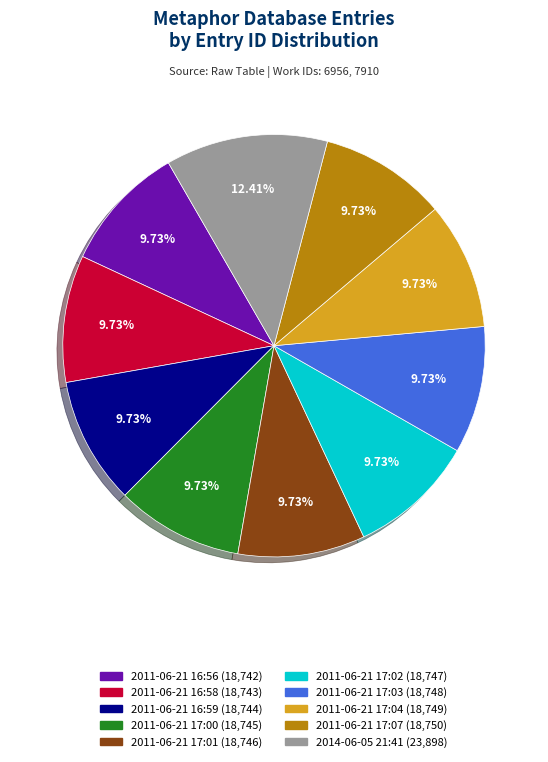

Approximately how many times larger is the value at 2011-06-21 16:56 compared to 2011-06-21 16:59?

1.0